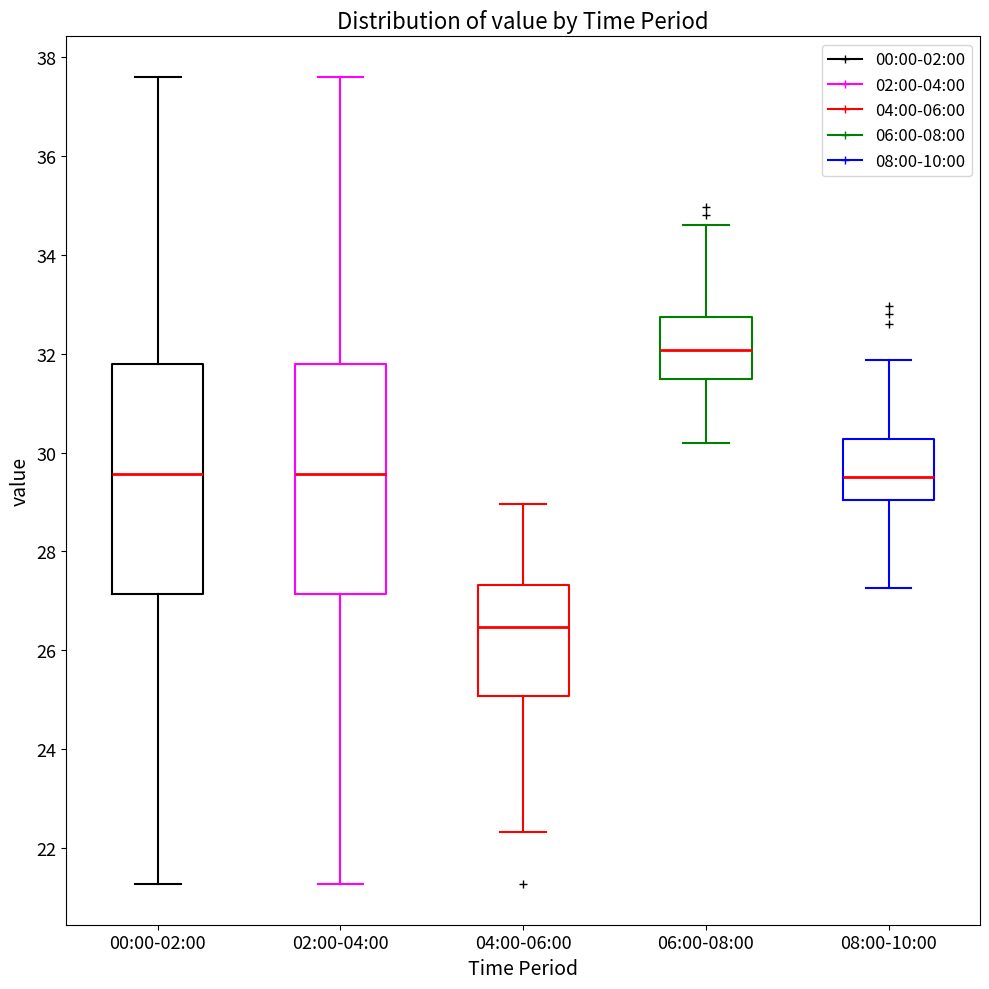

Reading left to right, transcribe this box plot: for each box, give where its median line is, the range the box spans, and where its two whiskers end, as read against the y-axis. The values are not printed on the chart, so give them approximately, as read against the axis.

00:00-02:00: median 29.6, box 27.2 to 31.8, whiskers 21.2 to 37.6
02:00-04:00: median 29.6, box 27.2 to 31.8, whiskers 21.2 to 37.6
04:00-06:00: median 26.4, box 25.0 to 27.4, whiskers 22.4 to 29.0
06:00-08:00: median 32.0, box 31.4 to 32.8, whiskers 30.2 to 34.6
08:00-10:00: median 29.6, box 29.0 to 30.2, whiskers 27.2 to 31.8